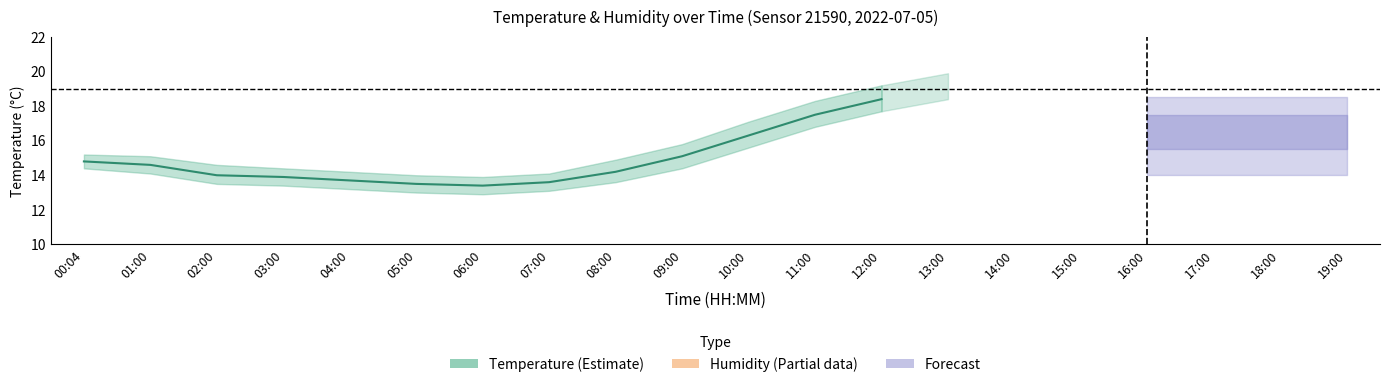

Where is humidity_hi nearest to the value 97?

16:00